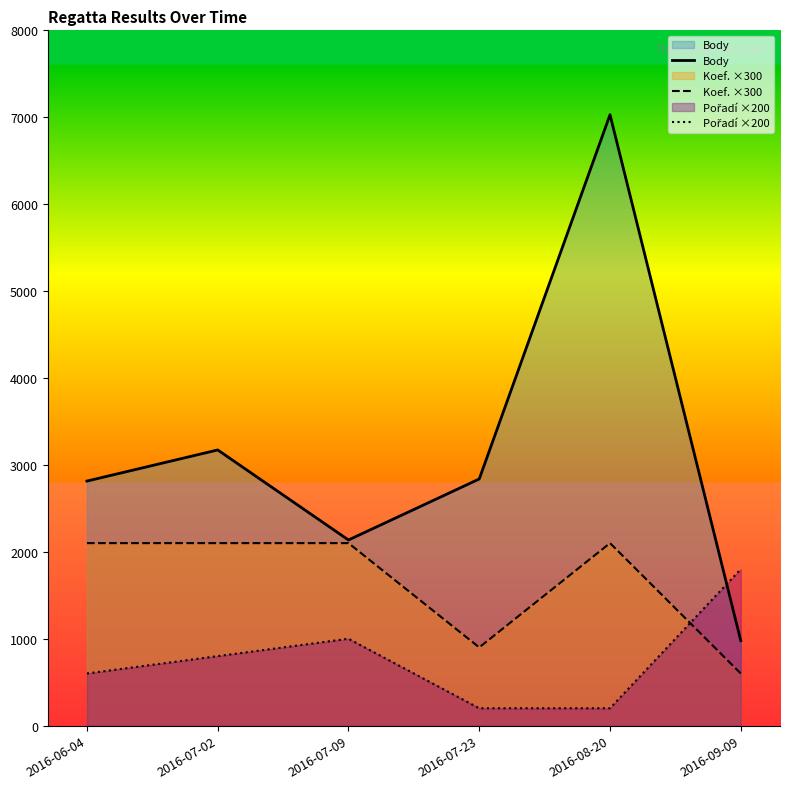

What value does the Body series have at 2016-08-20, to the nearest 50?

7050